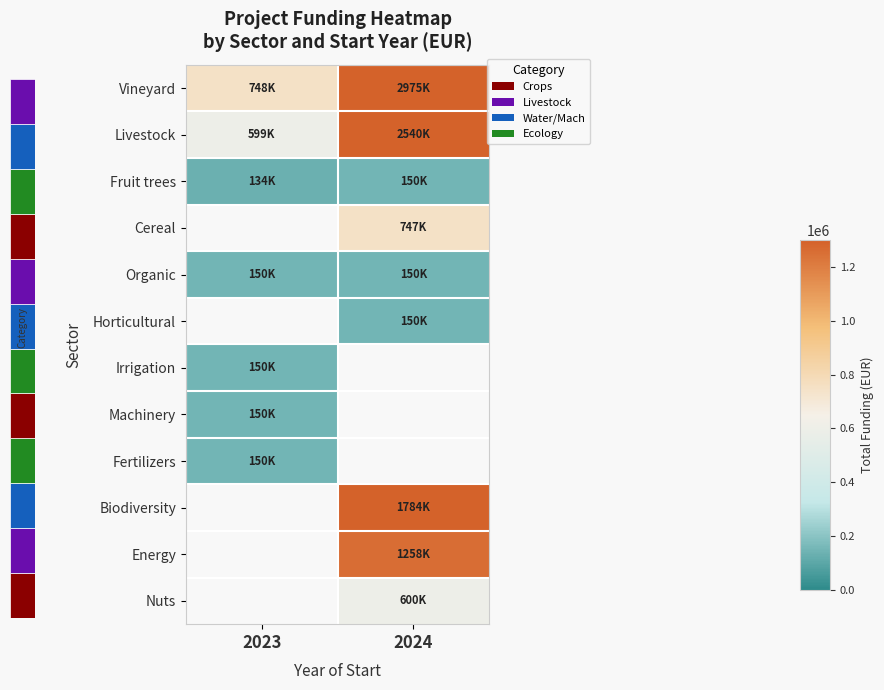

Between 2023 and 2024, which series saw the biggest shift?

Vineyard